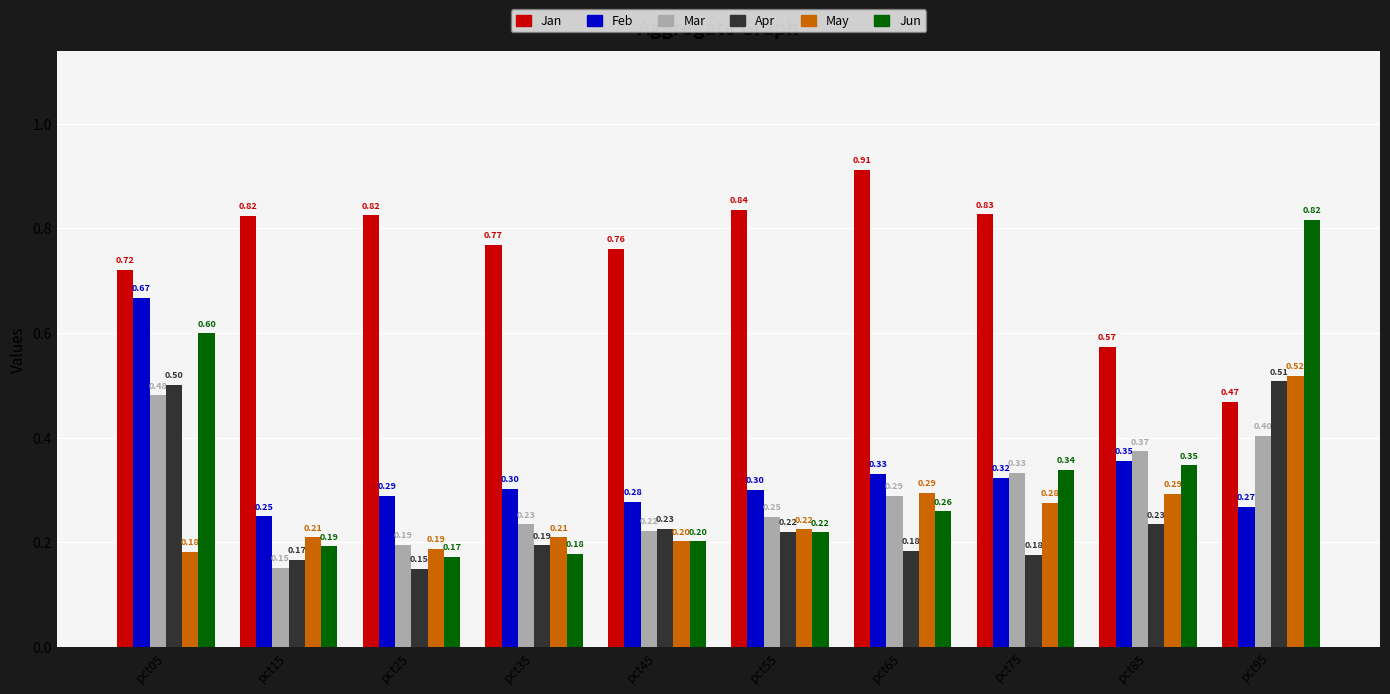

Does the chart contain any negative values?

No